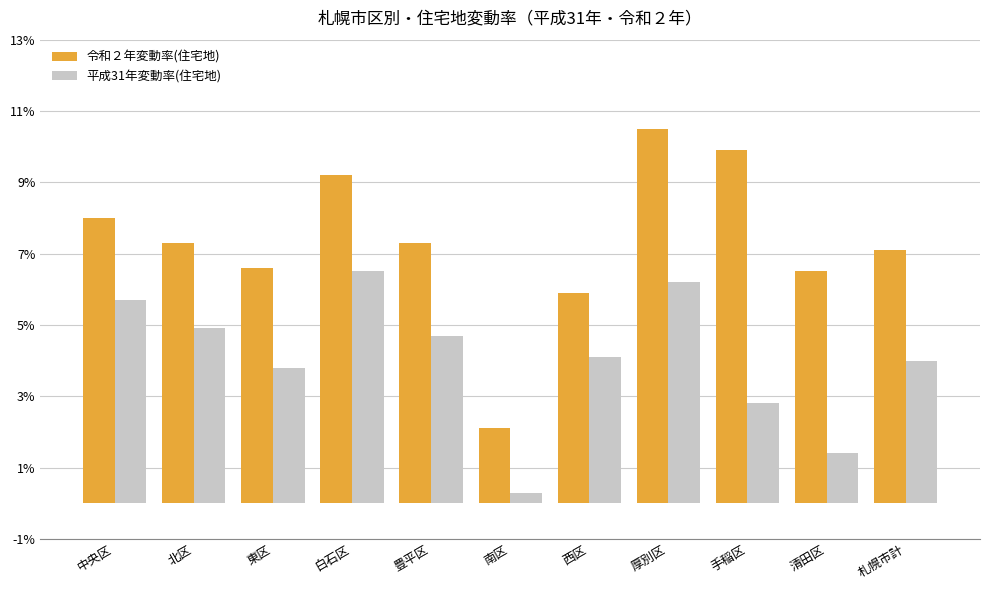

What value does the 令和２年変動率(住宅地) series have at 手稲区?

9.9